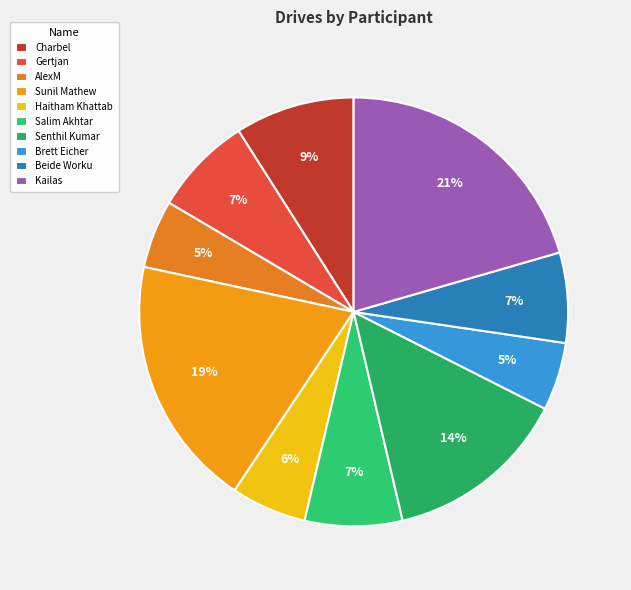

Rank the categories by value from highest to lowest.

Kailas, Sunil Mathew, Senthil Kumar, Charbel, Gertjan, Salim Akhtar, Beide Worku, Haitham Khattab, AlexM, Brett Eicher